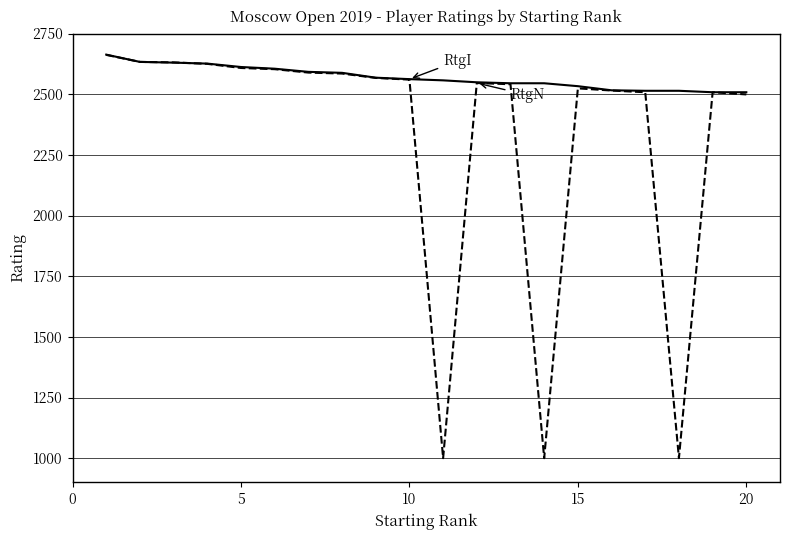

What is the greatest value displayed?

2663